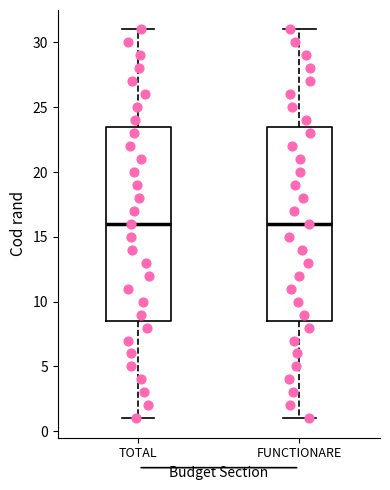

Reading left to right, transcribe this box plot: for each box, give where its median line is, the range the box spans, and where its two whiskers end, as read against the y-axis. The values are not printed on the chart, so give them approximately, as read against the axis.

TOTAL: median 16.0, box 8.5 to 23.5, whiskers 1.0 to 31.0
FUNCTIONARE: median 16.0, box 8.5 to 23.5, whiskers 1.0 to 31.0